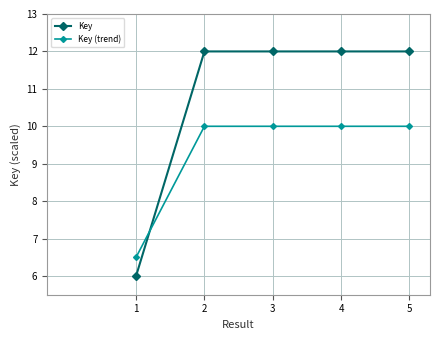

True or false: Key (trend) has more than 0 points higher than both neighbors.

True